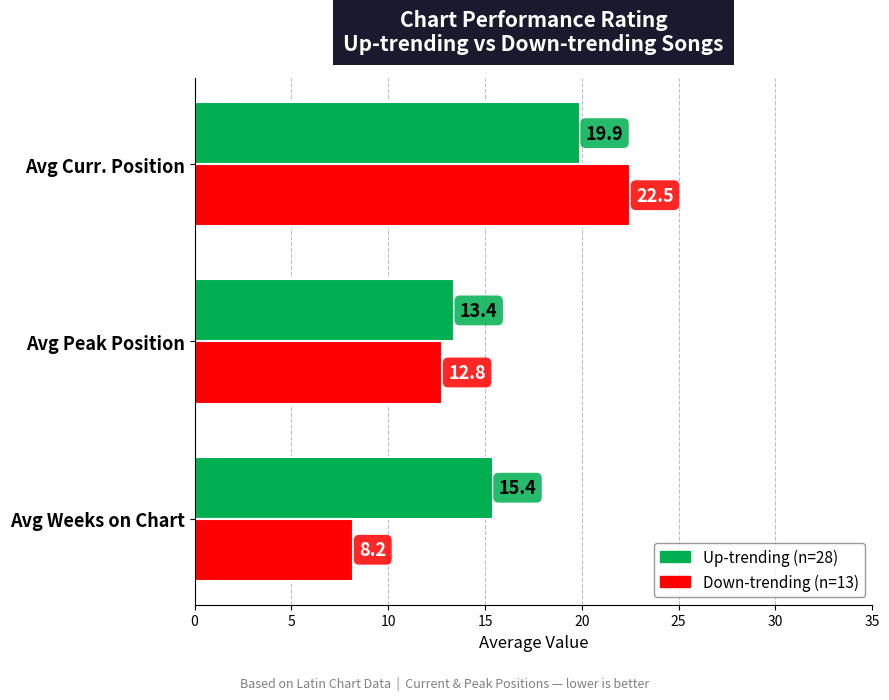

What is the total value across all series at Avg Curr. Position?

42.4